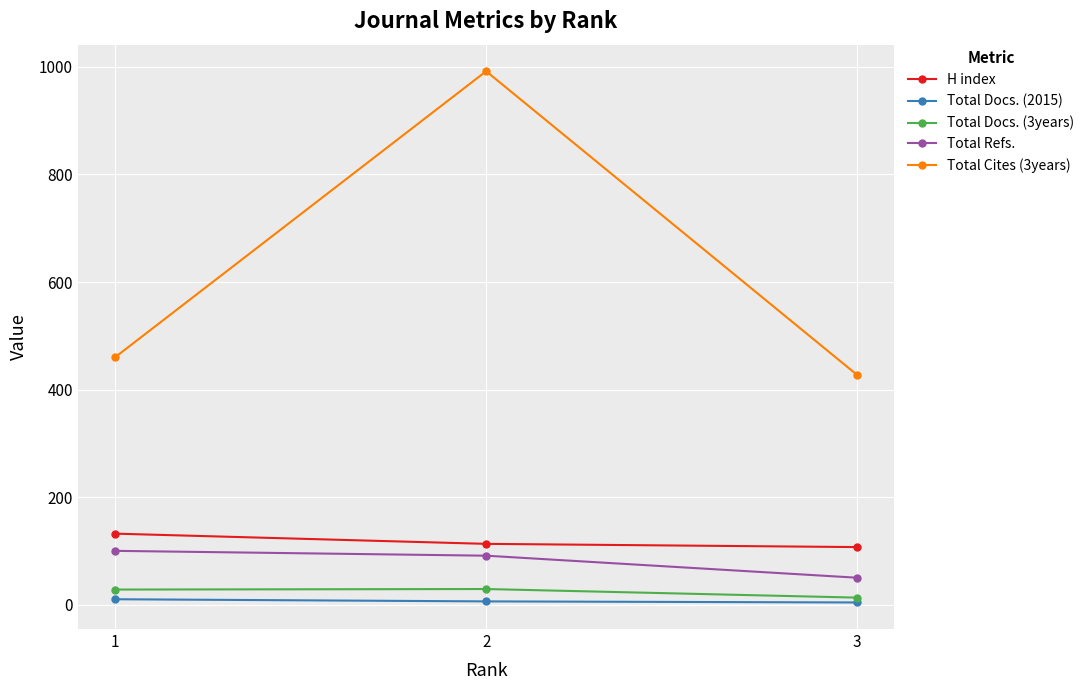

The Total Cites (3years) series shows 131 at 3. True or false?

False